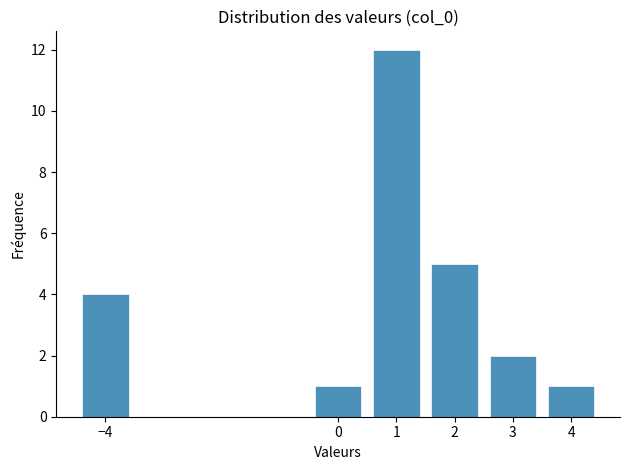

Reading right to left, list all the values displayed in this chart.

4=1	3=2	2=5	1=12	0=1	−4=4